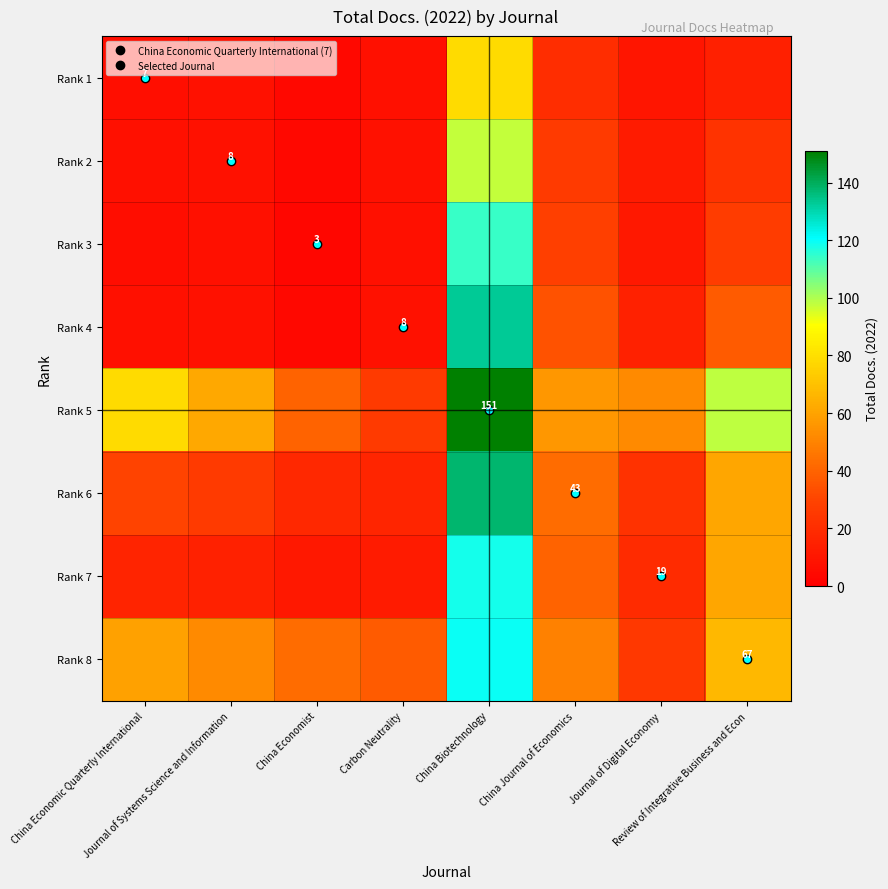

At which label does Rank 3 first exceed 11?

China Biotechnology